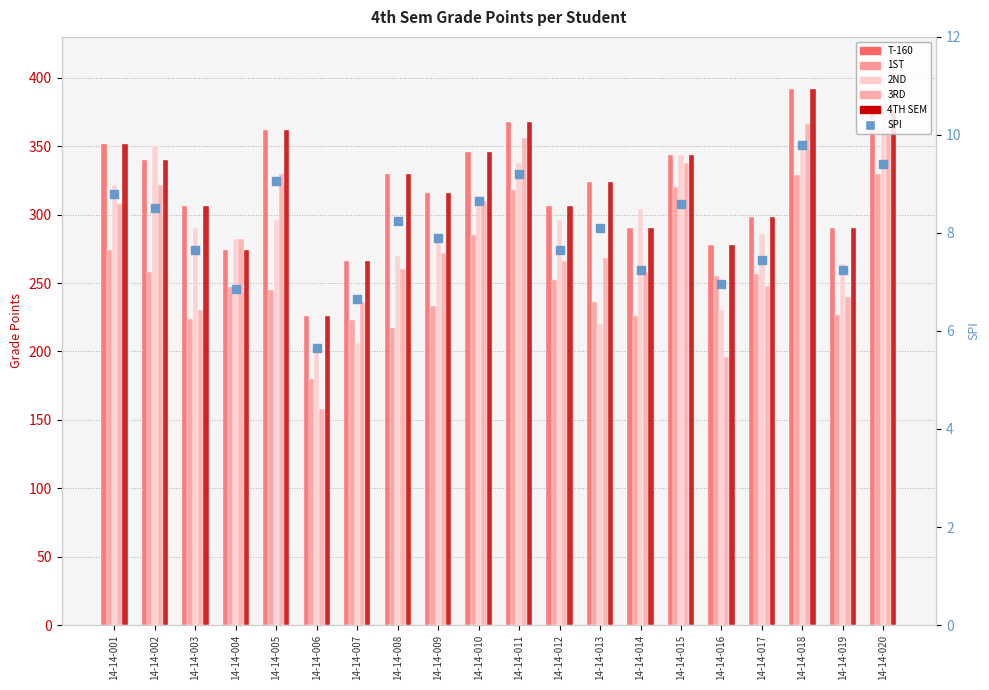

Which series reaches the maximum Y coordinate?

T-160